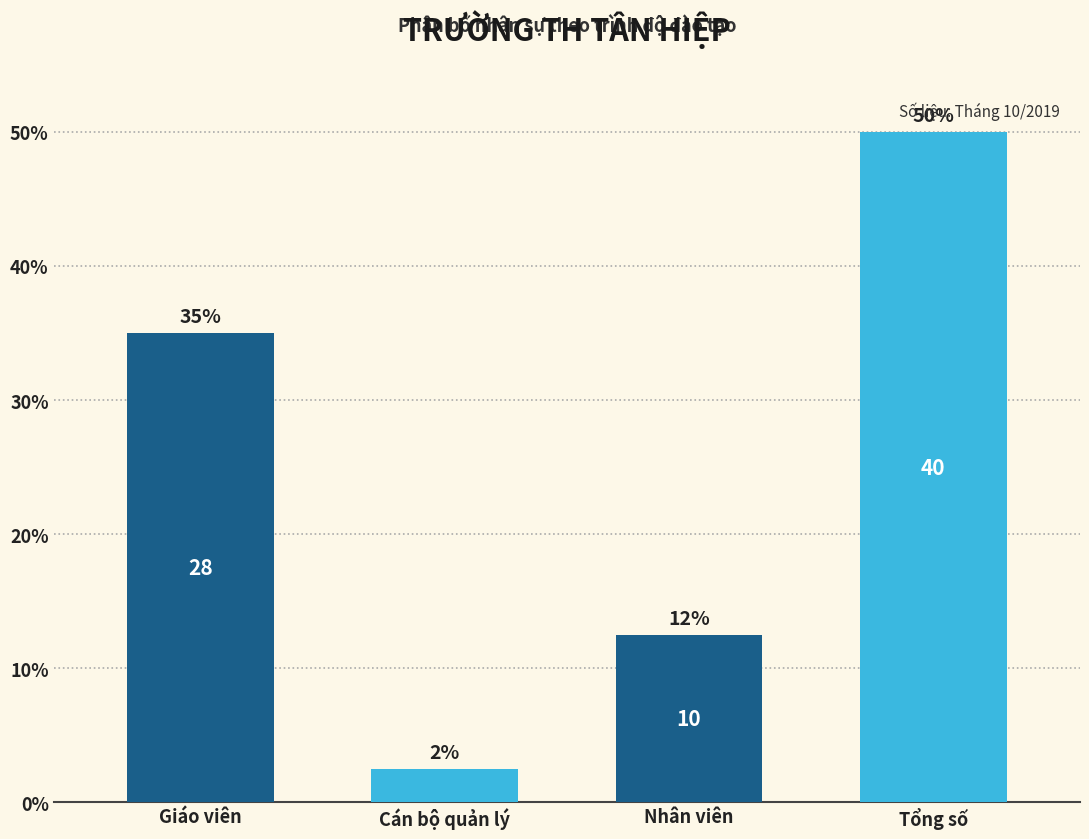

Are the bars horizontal?

No